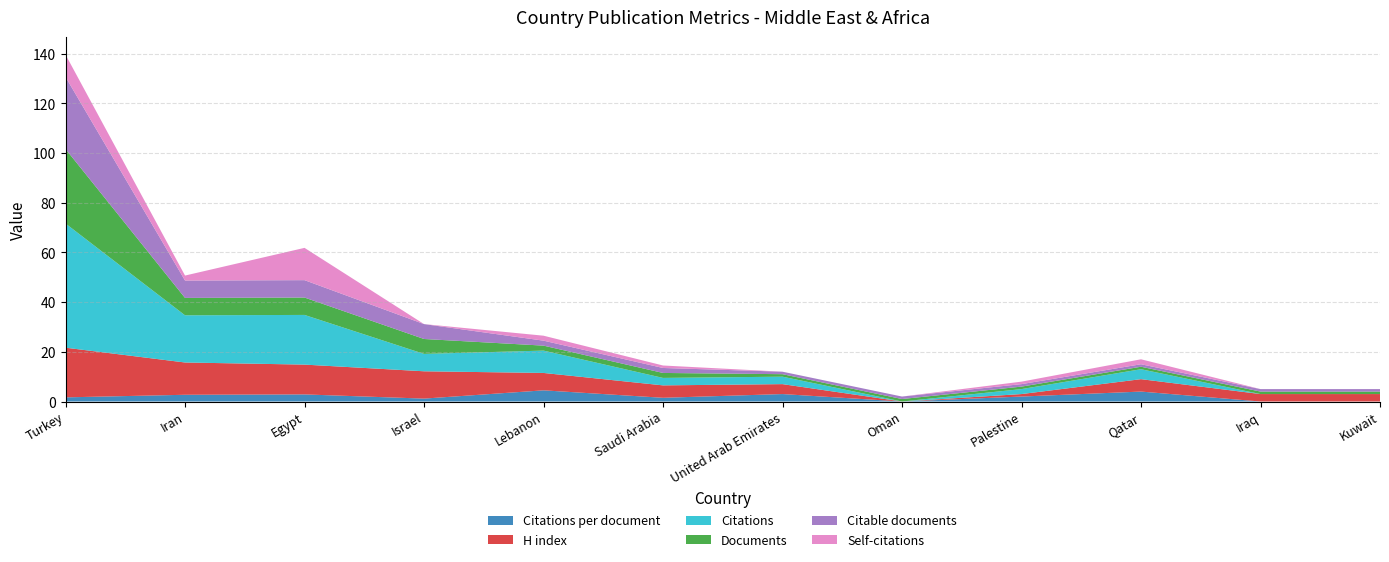

Reading right to left, transcribe all the data shown in this chart.

Citations per document: Kuwait=0.0	Iraq=0.0	Qatar=4.0	Palestine=2.0	Oman=0.0	United Arab Emirates=3.0	Saudi Arabia=1.5	Lebanon=4.5	Israel=1.2	Egypt=2.9	Iran=2.7	Turkey=1.7
H index: Kuwait=3.0	Iraq=3.0	Qatar=5.0	Palestine=1.0	Oman=0.0	United Arab Emirates=4.0	Saudi Arabia=5.0	Lebanon=7.0	Israel=11.0	Egypt=12.0	Iran=13.0	Turkey=20.0
Citations: Kuwait=0.0	Iraq=0.0	Qatar=4.0	Palestine=2.0	Oman=0.0	United Arab Emirates=3.0	Saudi Arabia=3.0	Lebanon=9.0	Israel=7.0	Egypt=20.0	Iran=19.0	Turkey=50.0
Documents: Kuwait=1.0	Iraq=1.0	Qatar=1.0	Palestine=1.0	Oman=1.0	United Arab Emirates=1.0	Saudi Arabia=2.0	Lebanon=2.0	Israel=6.0	Egypt=7.0	Iran=7.0	Turkey=30.0
Citable documents: Kuwait=1.0	Iraq=1.0	Qatar=1.0	Palestine=1.0	Oman=1.0	United Arab Emirates=1.0	Saudi Arabia=2.0	Lebanon=2.0	Israel=6.0	Egypt=7.0	Iran=7.0	Turkey=29.0
Self-citations: Kuwait=0.0	Iraq=0.0	Qatar=2.0	Palestine=1.0	Oman=0.0	United Arab Emirates=0.0	Saudi Arabia=1.0	Lebanon=2.0	Israel=0.0	Egypt=13.0	Iran=2.0	Turkey=9.0